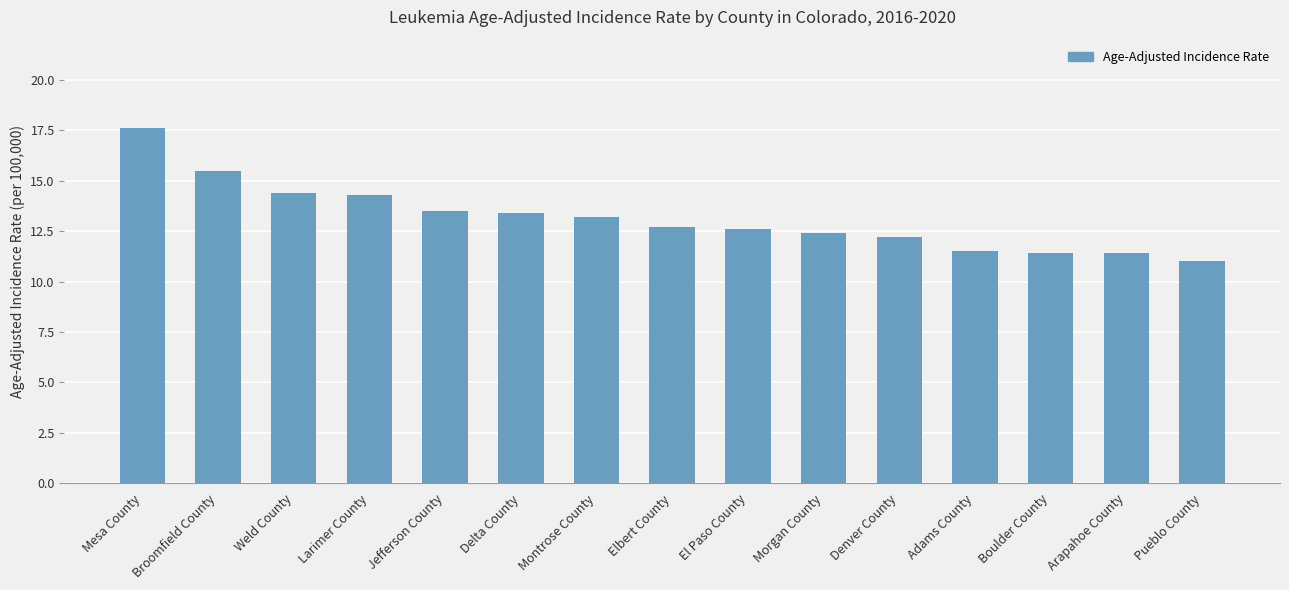

What is the value of the 8th bar from the left?

12.7